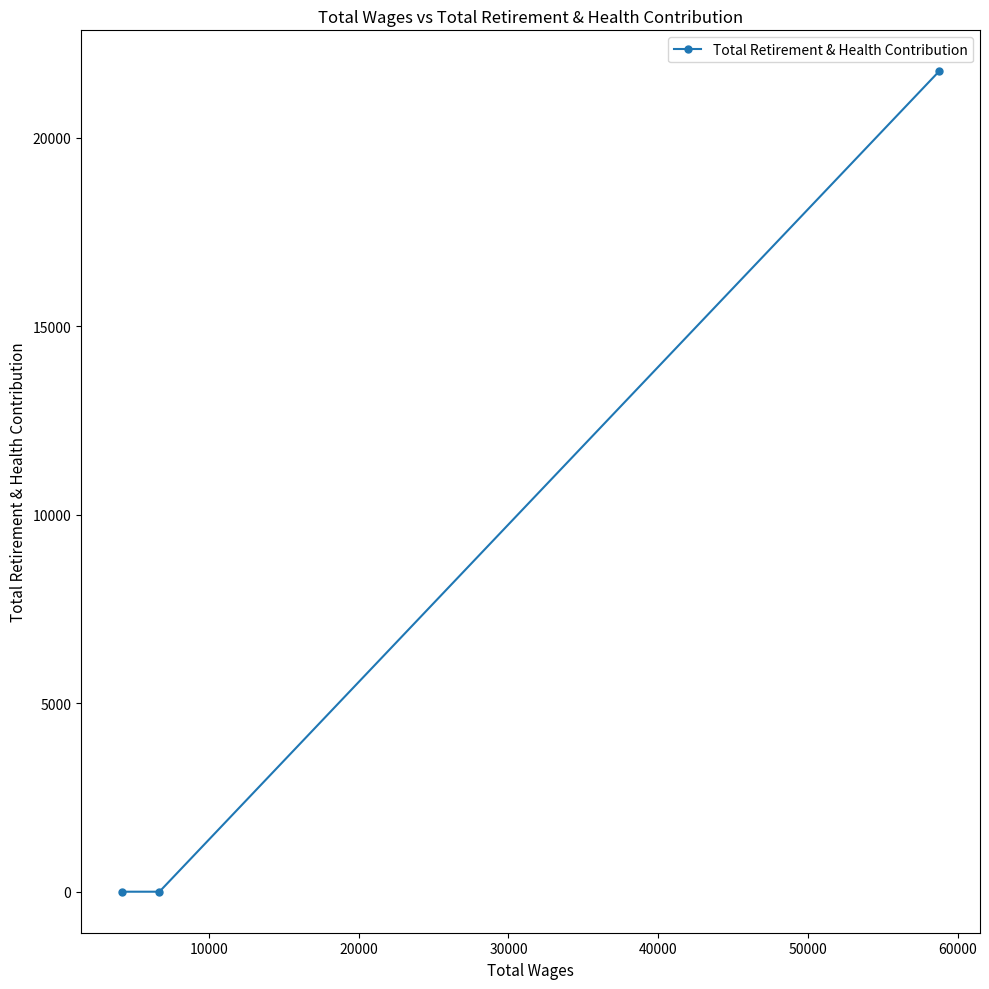

How many lines are shown in the chart?

1